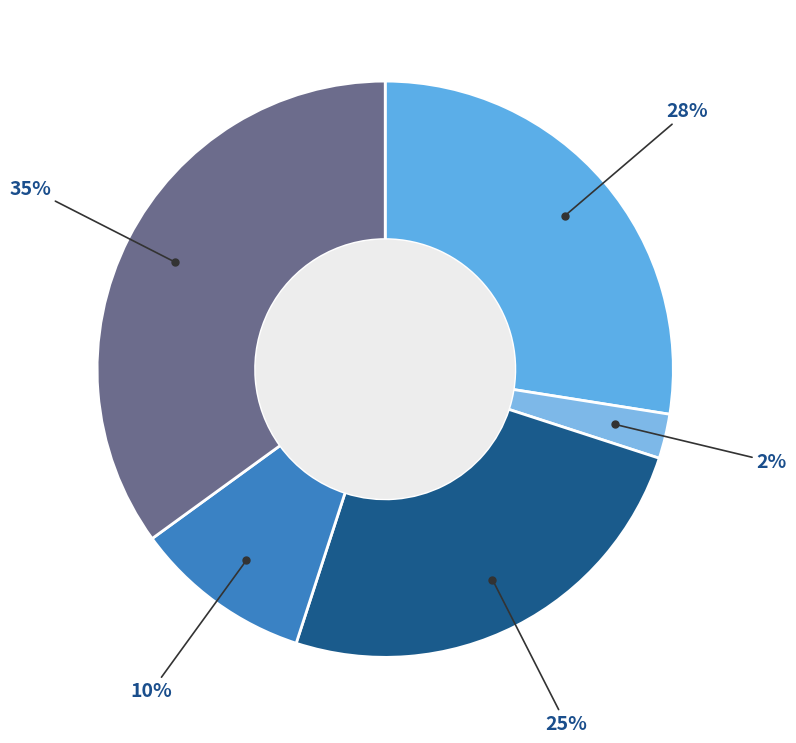

Is there a majority slice in this chart?

No